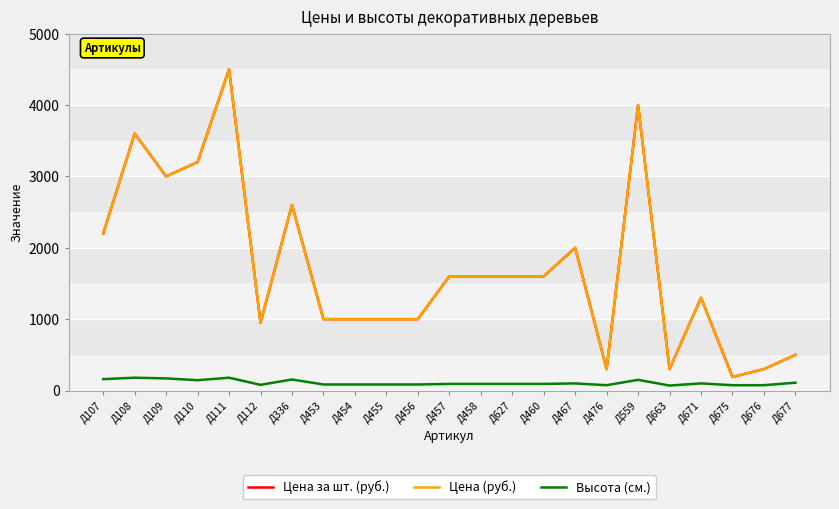

Does the chart display data point markers on the line(s)?

No